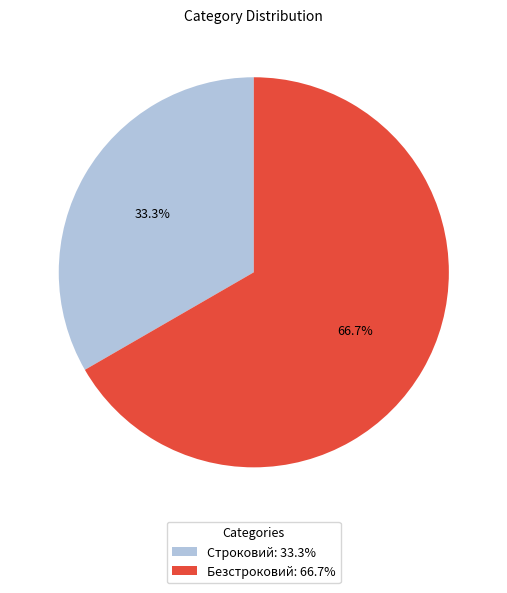

What percentage do Безстроковий and Строковий together represent?

100.0%